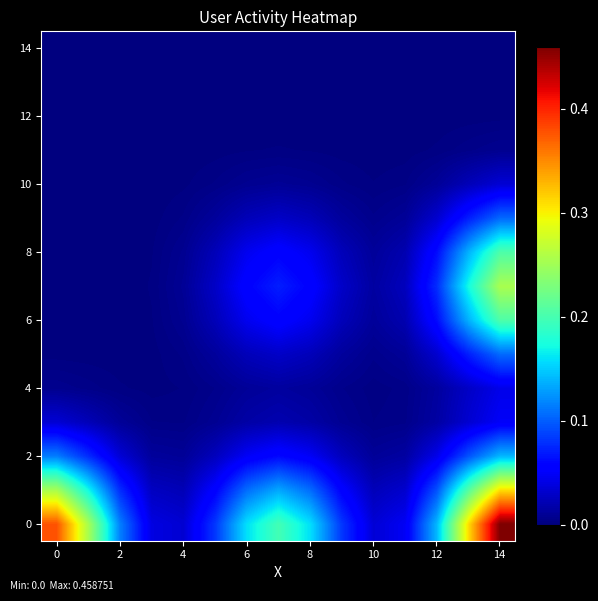

At which category is the sum across all series the highest?

14